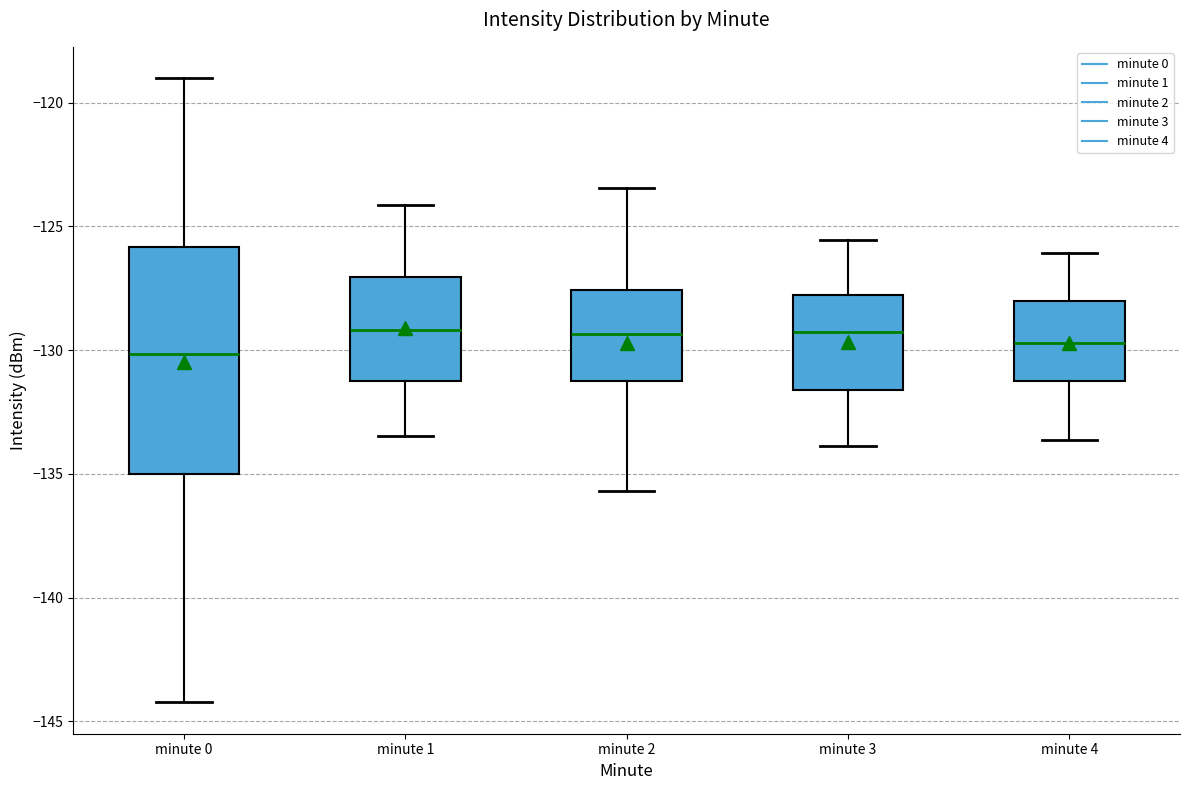

Reading left to right, read every box against the y-axis: the position of its median line, the range the box covers, and the ends of its whiskers. The values are not printed on the chart, so give them approximately, as read against the axis.

minute 0: median -130.0, box -135.0 to -126.0, whiskers -144.0 to -119.0
minute 1: median -129.0, box -131.0 to -127.0, whiskers -133.5 to -124.0
minute 2: median -129.5, box -131.0 to -127.5, whiskers -135.5 to -123.5
minute 3: median -129.5, box -131.5 to -128.0, whiskers -134.0 to -125.5
minute 4: median -129.5, box -131.0 to -128.0, whiskers -133.5 to -126.0